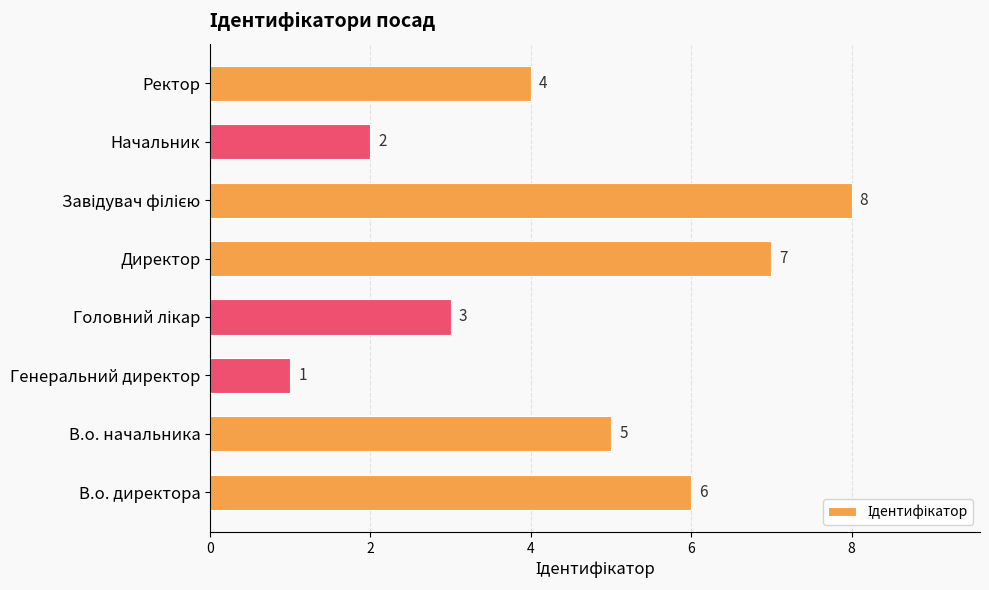

How many bars are there in total?

8